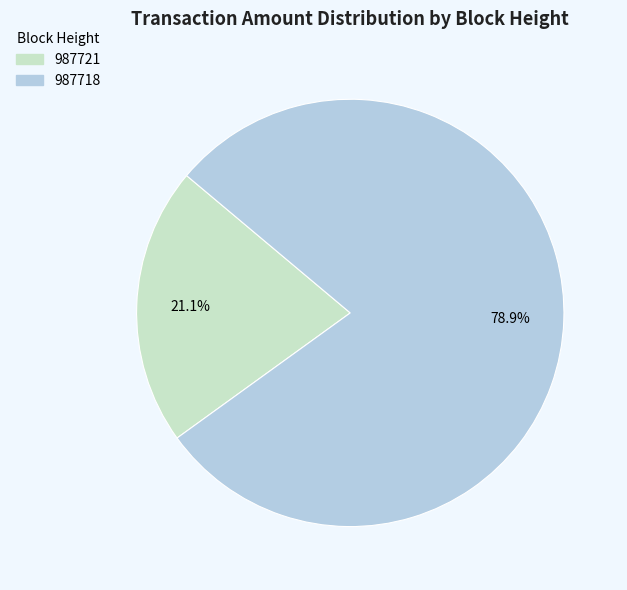

Rank the categories by value from lowest to highest.

987721, 987718